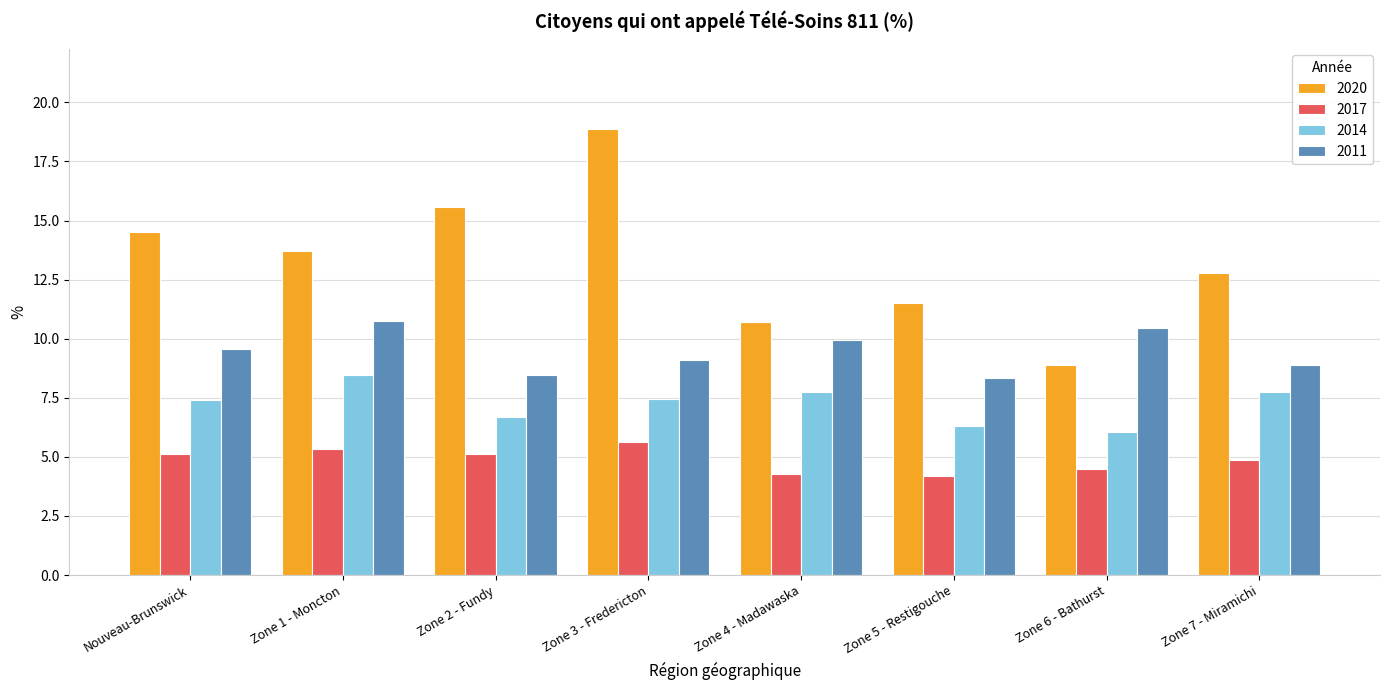

Which series changed the most between Zone 2 - Fundy and Zone 7 - Miramichi?

2020